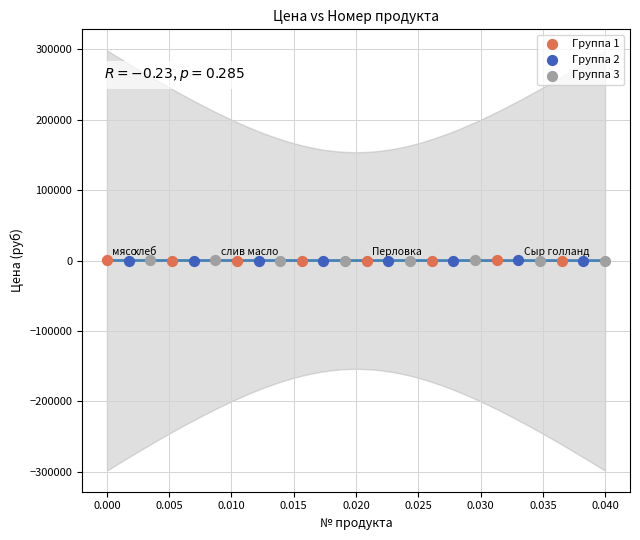

What are all the series names shown in the legend?

Группа 1, Группа 2, Группа 3